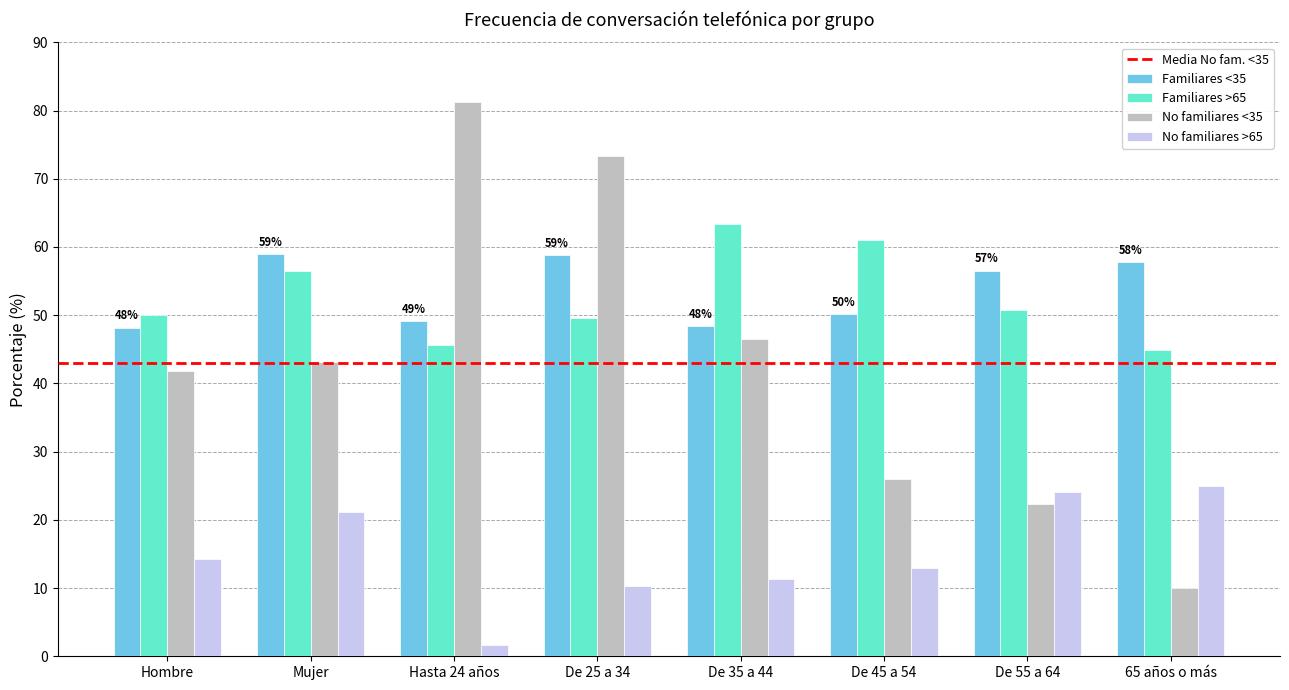

Rank the series by their maximum value, from lowest to highest.

No familiares >65, Familiares <35, Familiares >65, No familiares <35